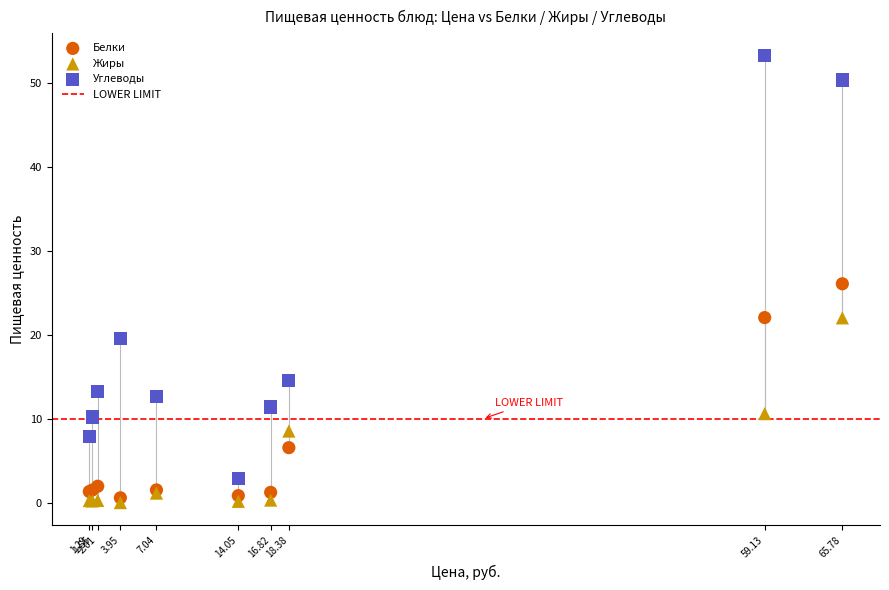

Which series contains the lowest Y value?

Жиры